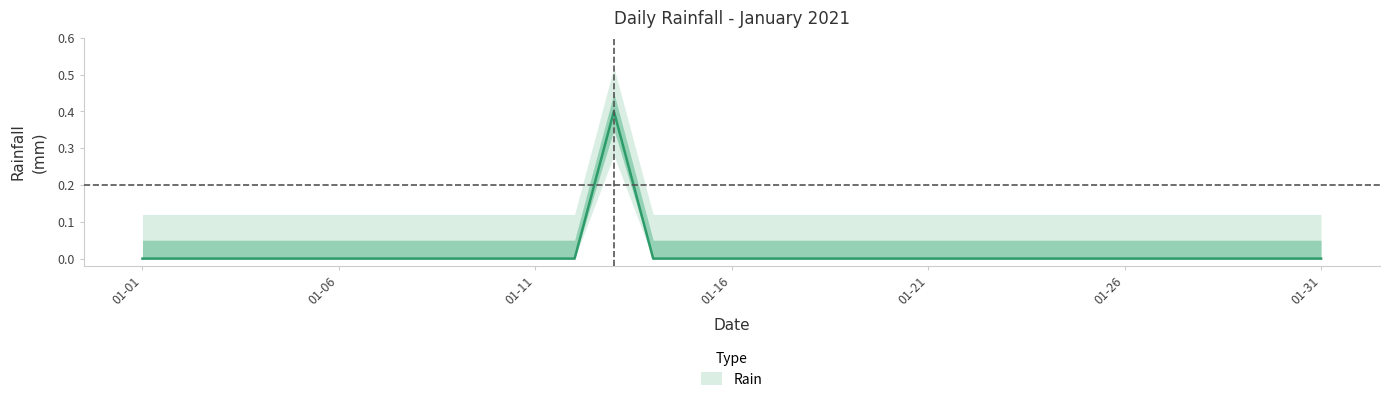

List the labels in order of value, largest first.

2021-01-13, 2021-01-01, 2021-01-02, 2021-01-03, 2021-01-04, 2021-01-05, 2021-01-06, 2021-01-07, 2021-01-08, 2021-01-09, 2021-01-10, 2021-01-11, 2021-01-12, 2021-01-14, 2021-01-15, 2021-01-16, 2021-01-17, 2021-01-18, 2021-01-19, 2021-01-20, 2021-01-21, 2021-01-22, 2021-01-23, 2021-01-24, 2021-01-25, 2021-01-26, 2021-01-27, 2021-01-28, 2021-01-29, 2021-01-30, 2021-01-31